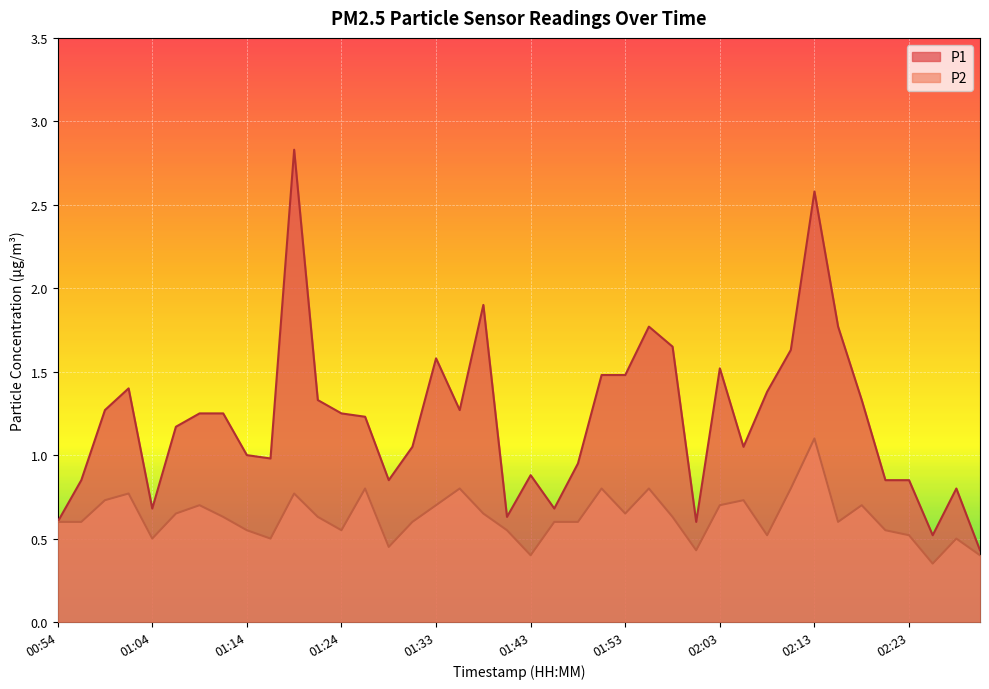

What is the label of the 35th point from the left?

02:18